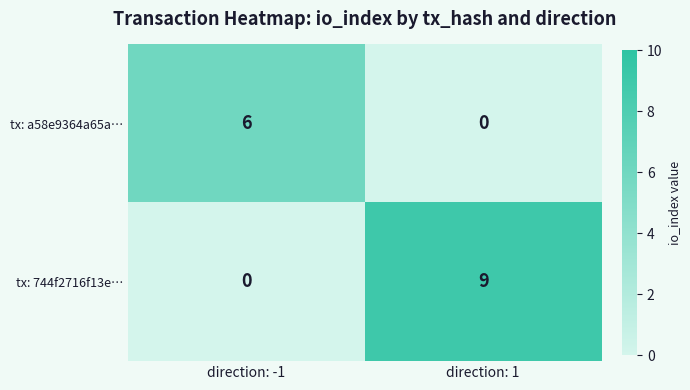

The value of tx: 744f2716f13e… at direction: 1 is 9. True or false?

True